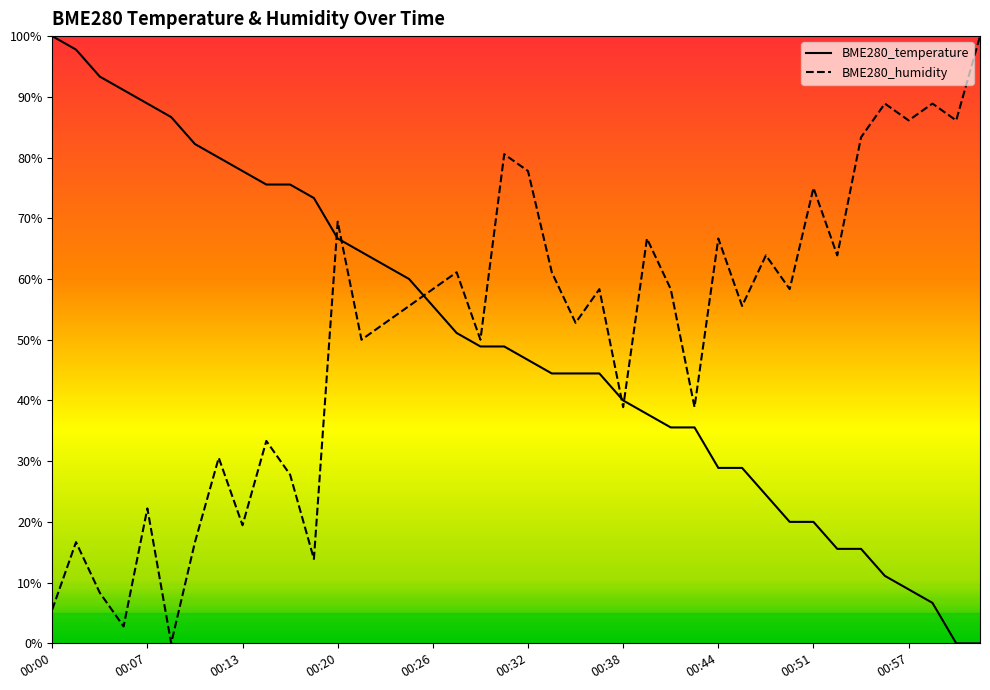

How many data points in BME280_humidity are above 58?

20